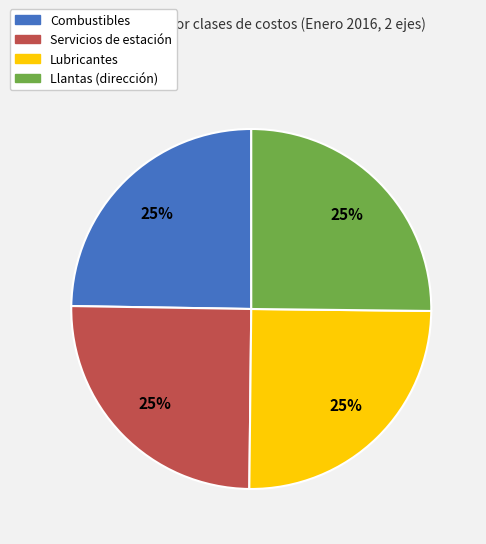

To the nearest percent, what portion does Servicios de estación represent?

25%